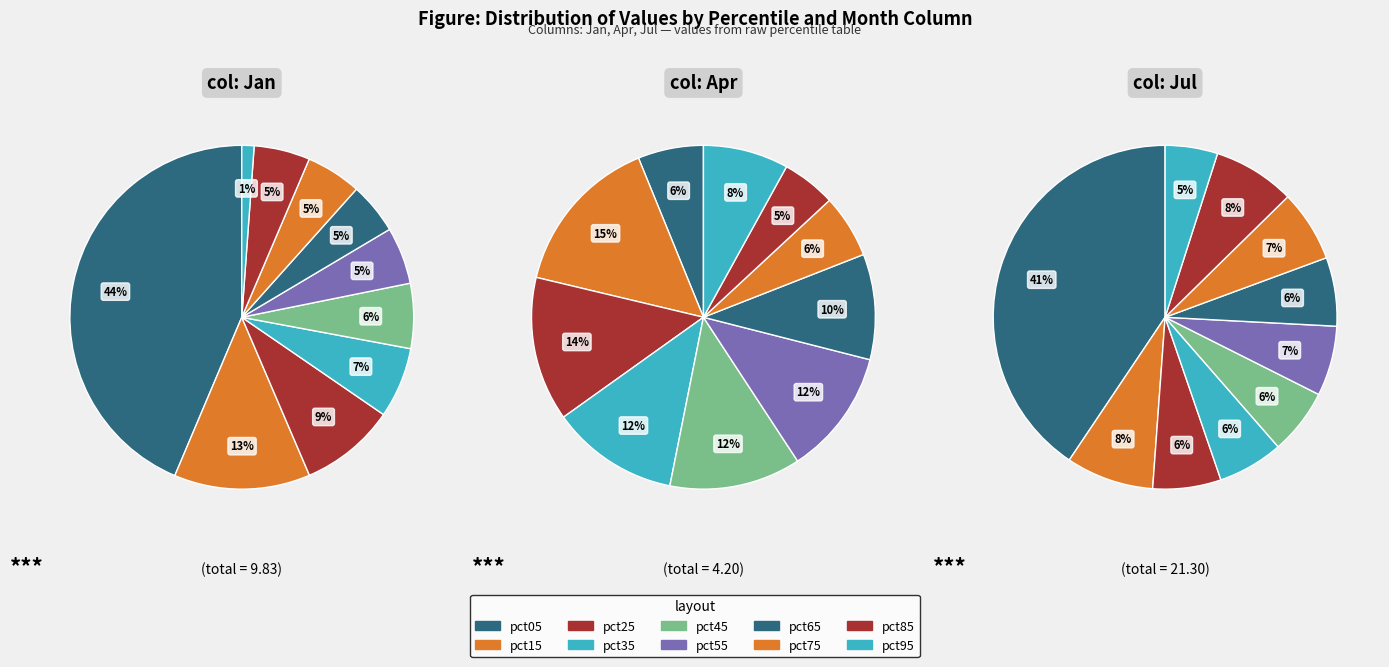

What percentage do pct25 and pct85 together represent?

14.2%